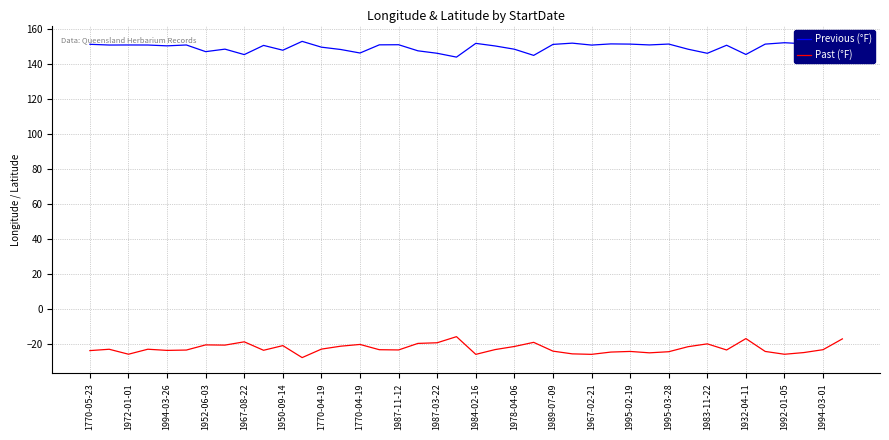

What is the difference between the maximum and minimum values in the Previous (°F) series?

9.0